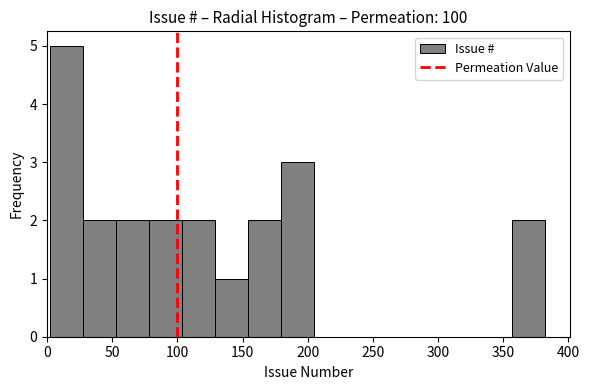

Over which range of the x-axis is the bar tallest?

0 to 25